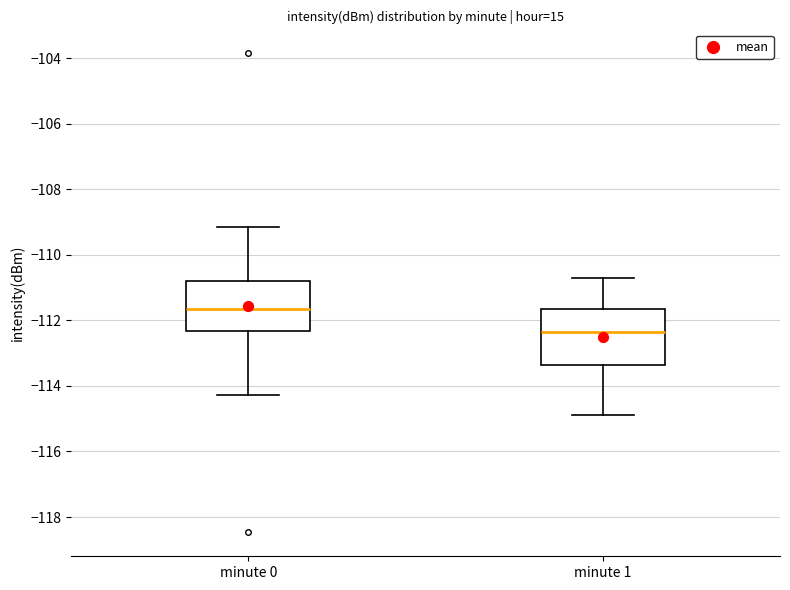

Reading left to right, transcribe this box plot: for each box, give where its median line is, the range the box spans, and where its two whiskers end, as read against the y-axis. The values are not printed on the chart, so give them approximately, as read against the axis.

minute 0: median -111.6, box -112.4 to -110.8, whiskers -114.2 to -109.2
minute 1: median -112.4, box -113.4 to -111.6, whiskers -115.0 to -110.6